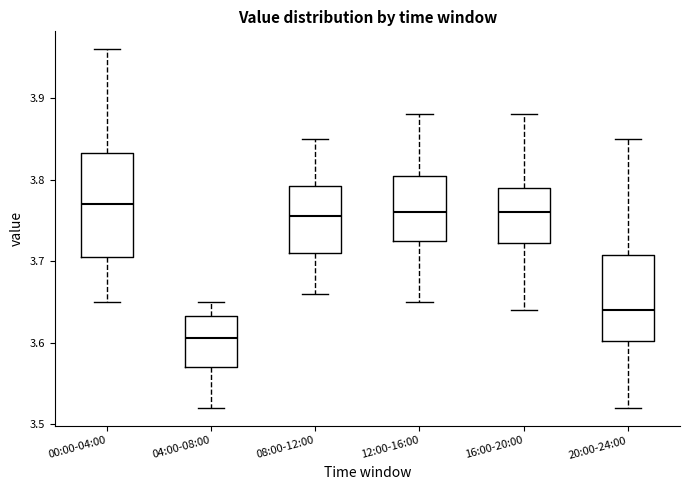

Where is the upper edge of the box for 00:00-04:00 on the y-axis? The values are not printed on the chart, so give them approximately, as read against the axis.

3.83